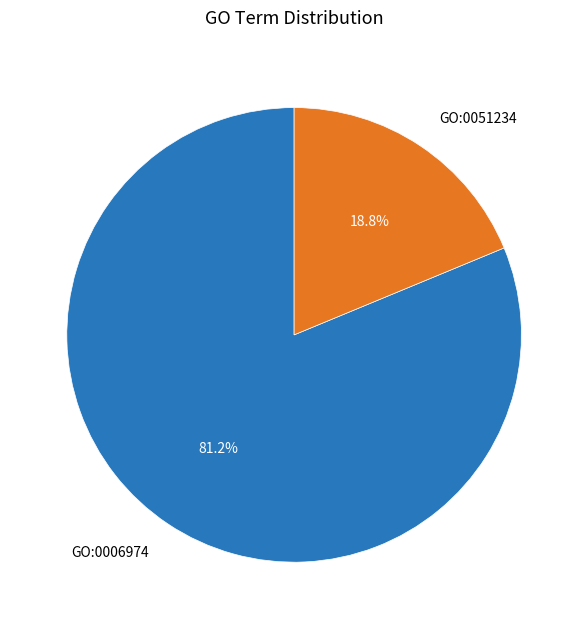

Does GO:0051234 account for over 50% of the chart?

No